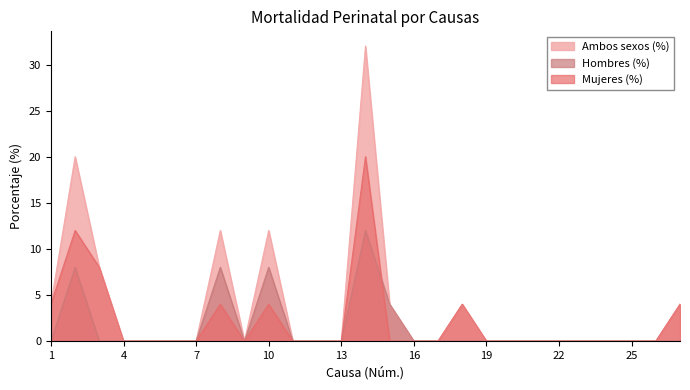

The value of Hombres (%) at 1 is 0. True or false?

True